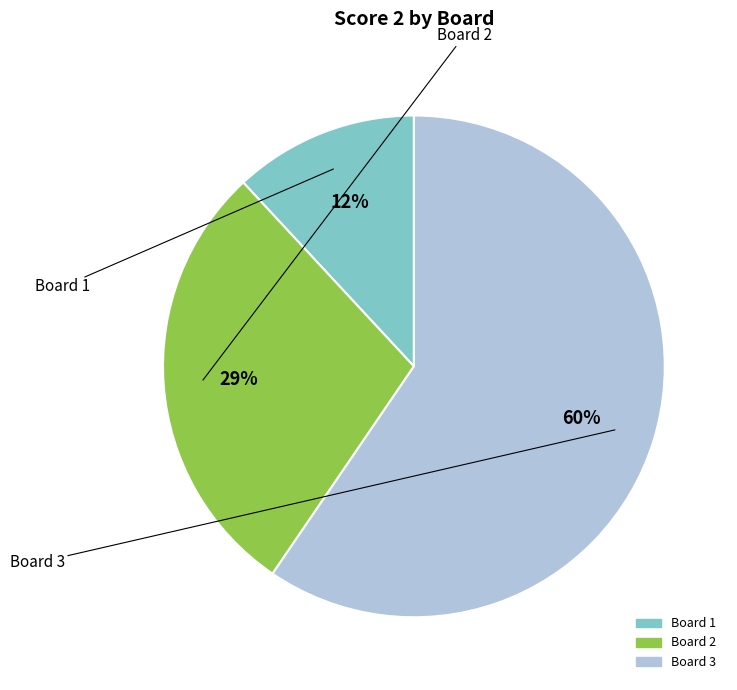

To the nearest percent, what is the difference between the largest and smallest slice percentages?

48%